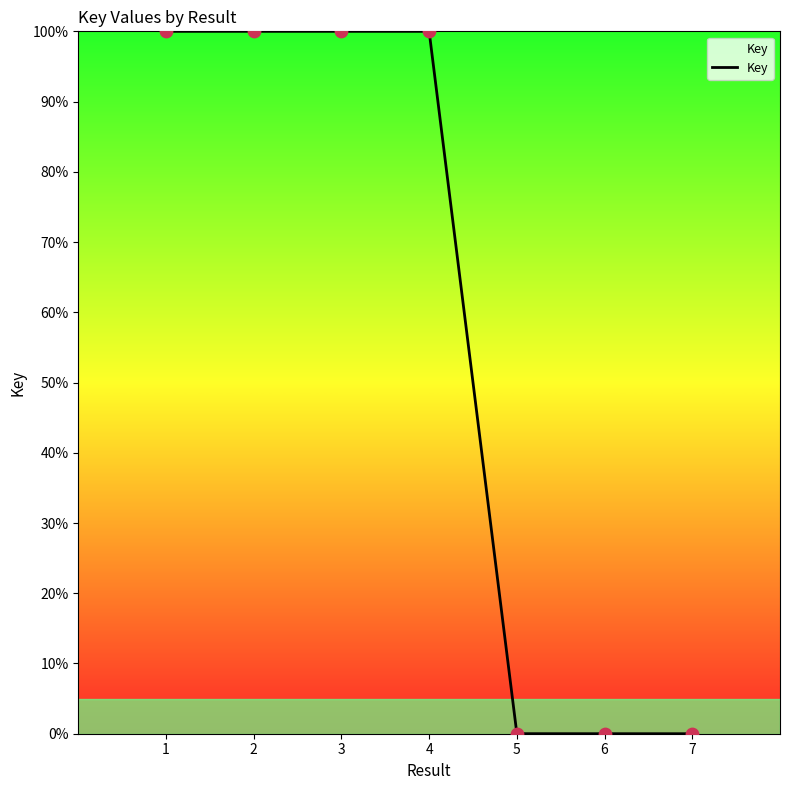

What is the ratio of the value at 1 to the value at 4?

1.0